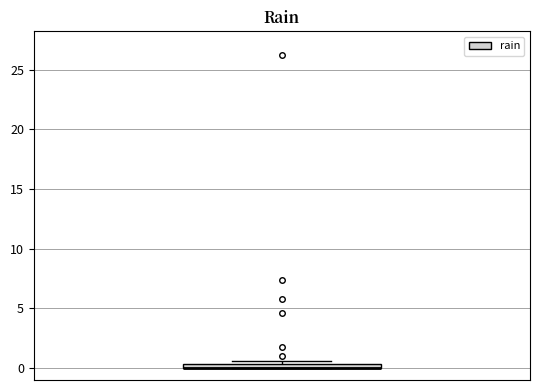

Where is the upper edge of the box on the y-axis? The values are not printed on the chart, so give them approximately, as read against the axis.

0.5